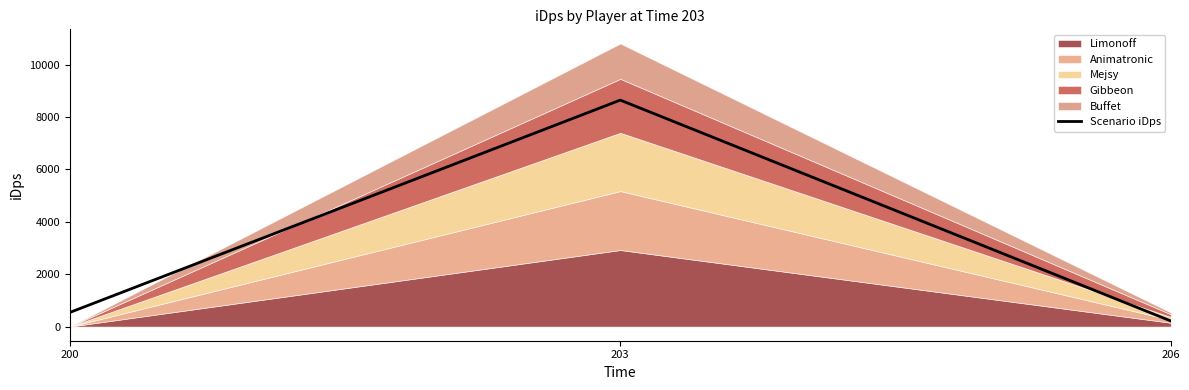

The value at 203 is 8644.1. True or false?

True